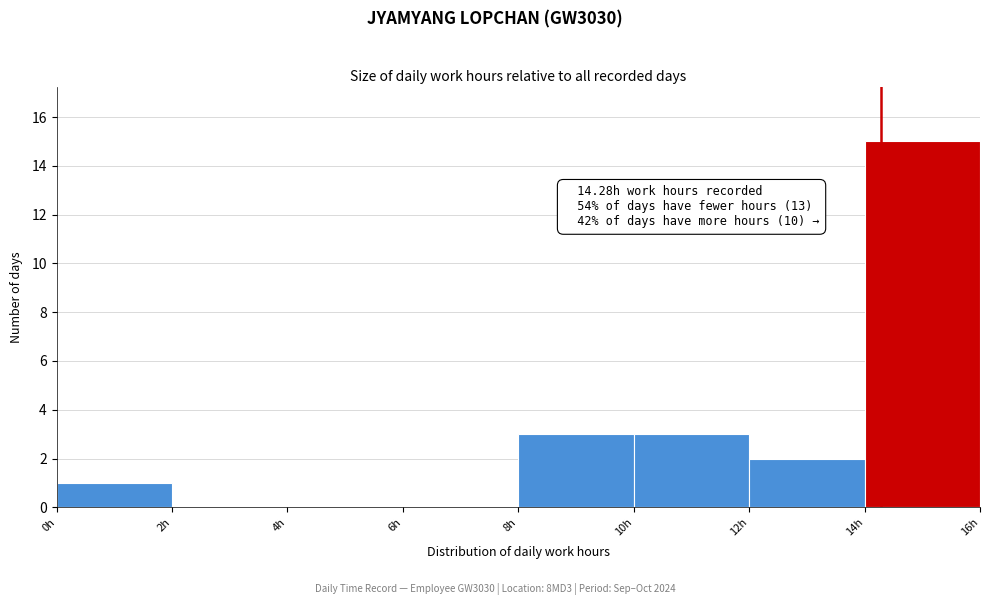

Over which range of the x-axis is the bar tallest?

14 to 16